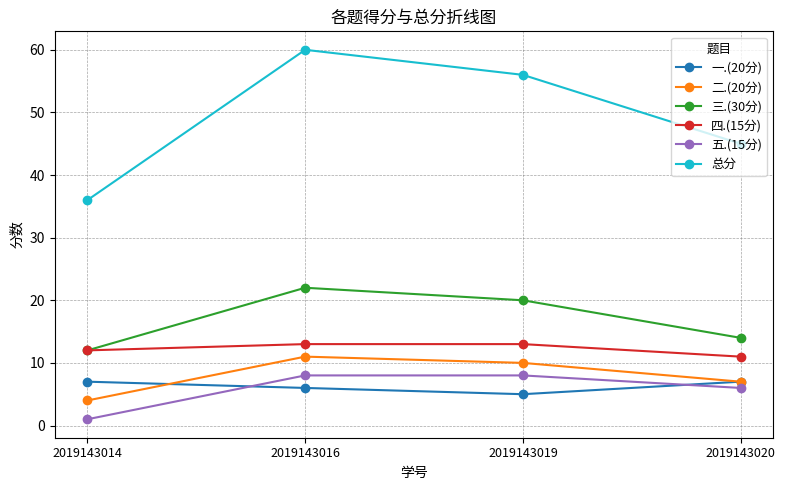

What is the sum of the 五.(15分) values at 2019143014 and 2019143019?

9